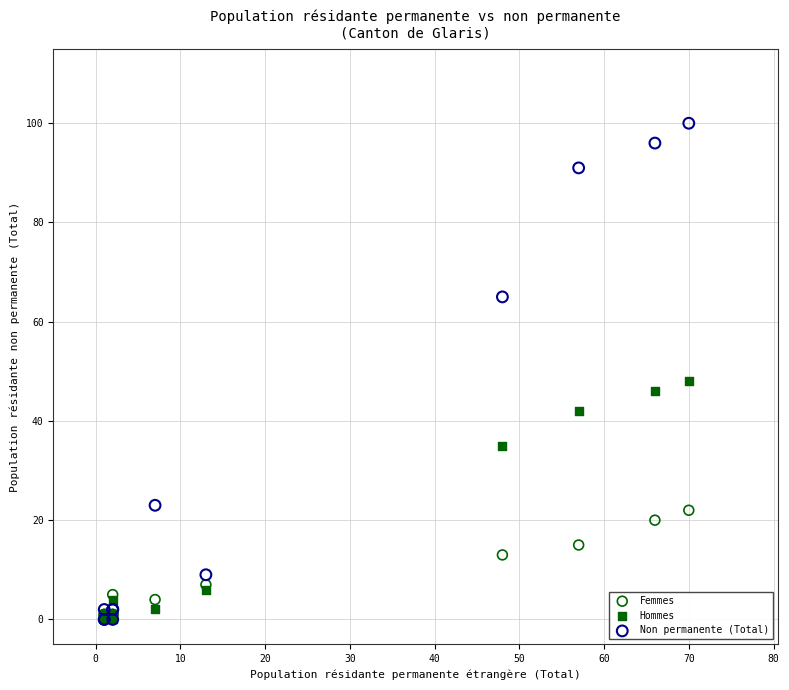

Across all series, what Y value is closest to 50?

48